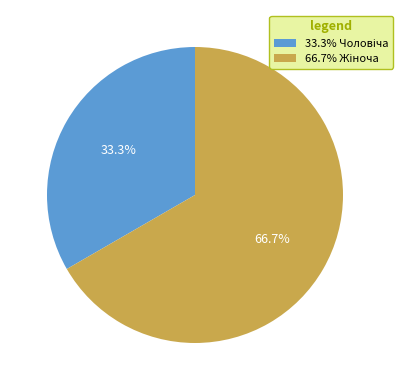

Does any single category account for the majority?

Yes